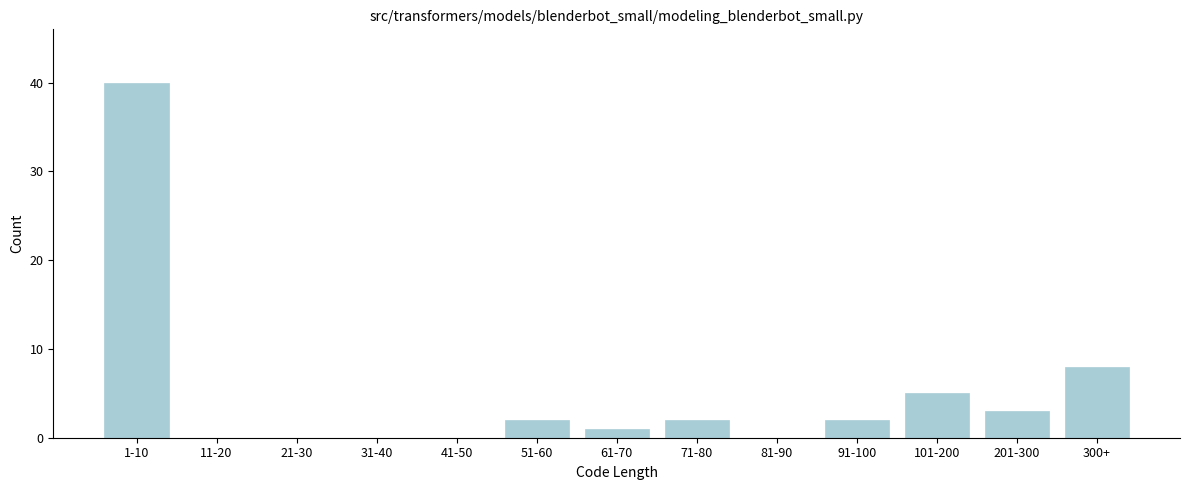

Reading left to right, extract all data points from this chart.

1-10=40	11-20=0	21-30=0	31-40=0	41-50=0	51-60=2	61-70=1	71-80=2	81-90=0	91-100=2	101-200=5	201-300=3	300+=8